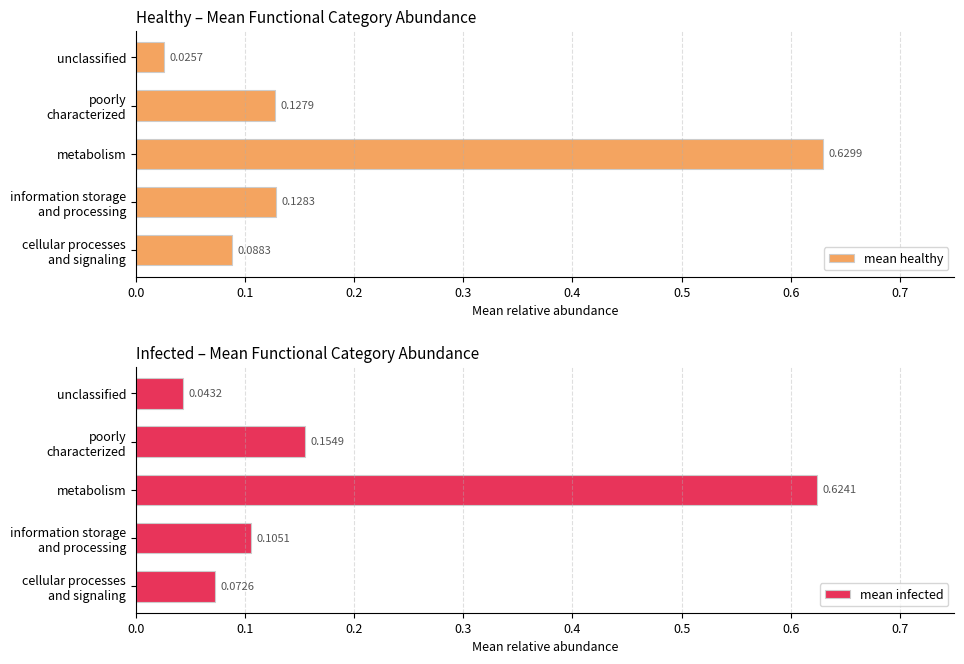

At how many categories does at least one series exceed 0?

5